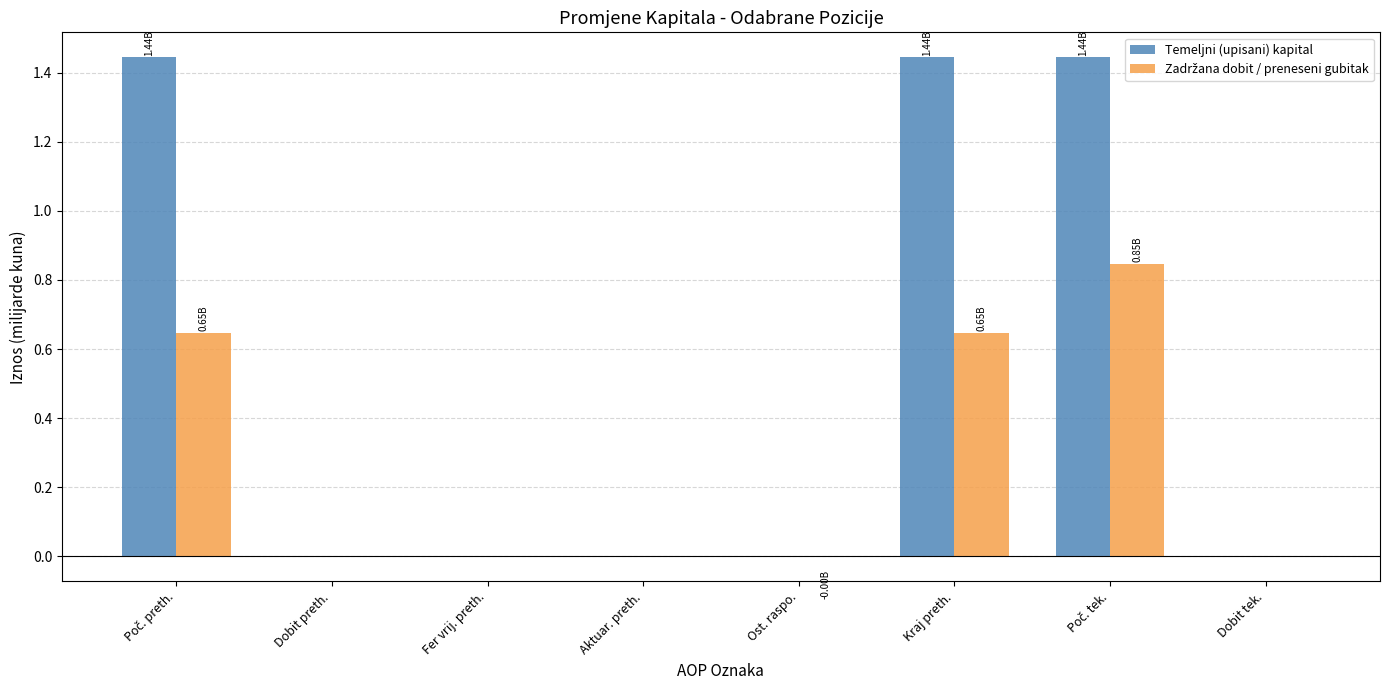

What is the total value across all series at Kraj preth.?

2.1